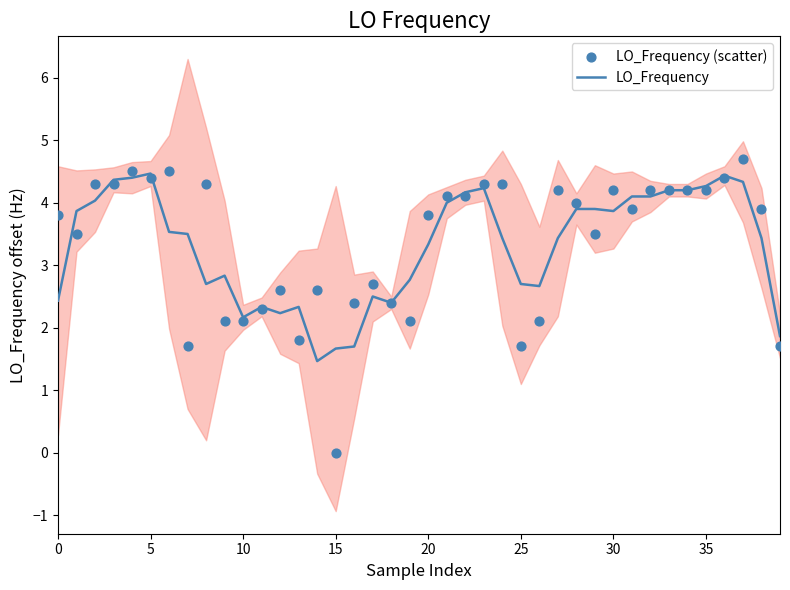

At which category is the sum across all series the highest?

37